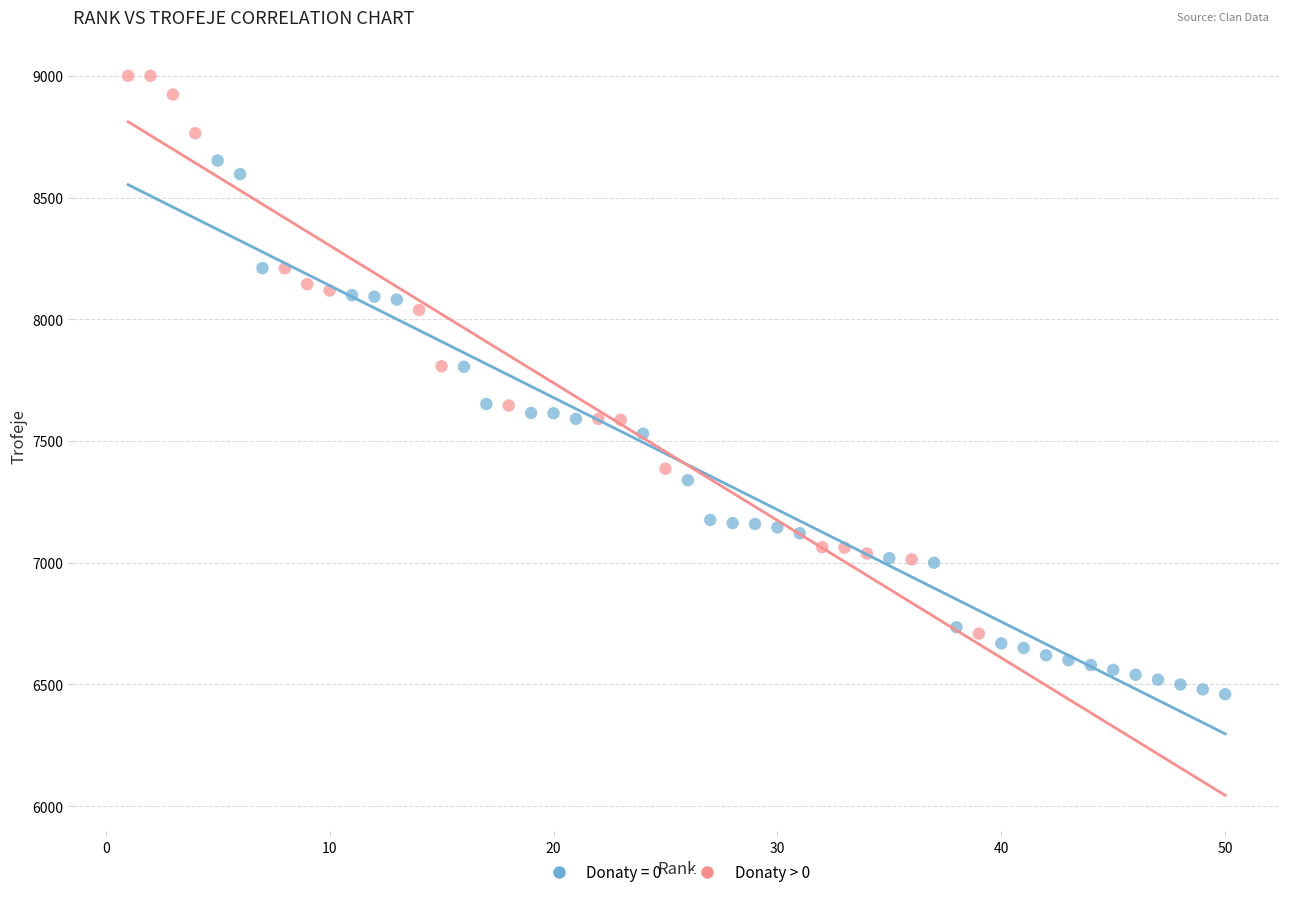

Which series contains the highest Y value?

Donaty > 0